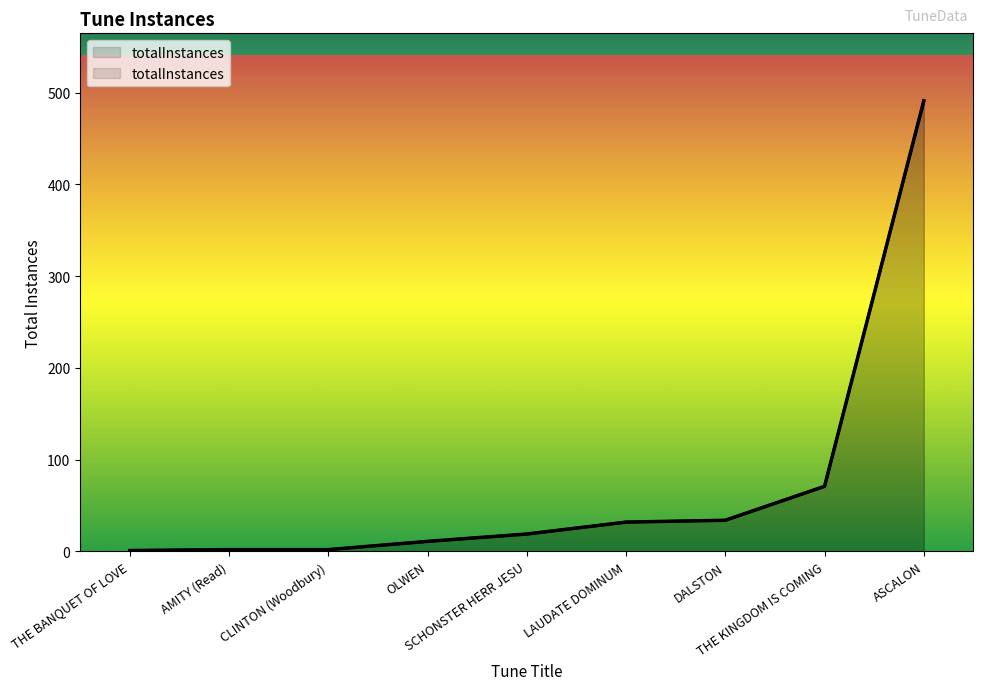

What is the change in value from LAUDATE DOMINUM to OLWEN?

-21